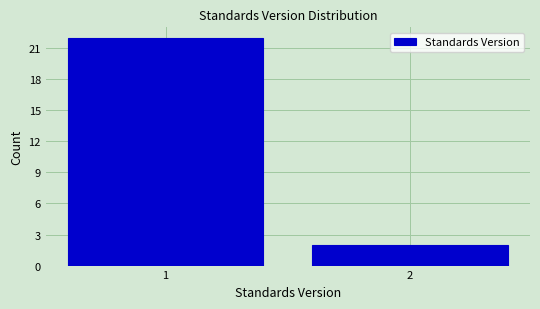

Reading left to right, list all the values displayed in this chart.

22	2